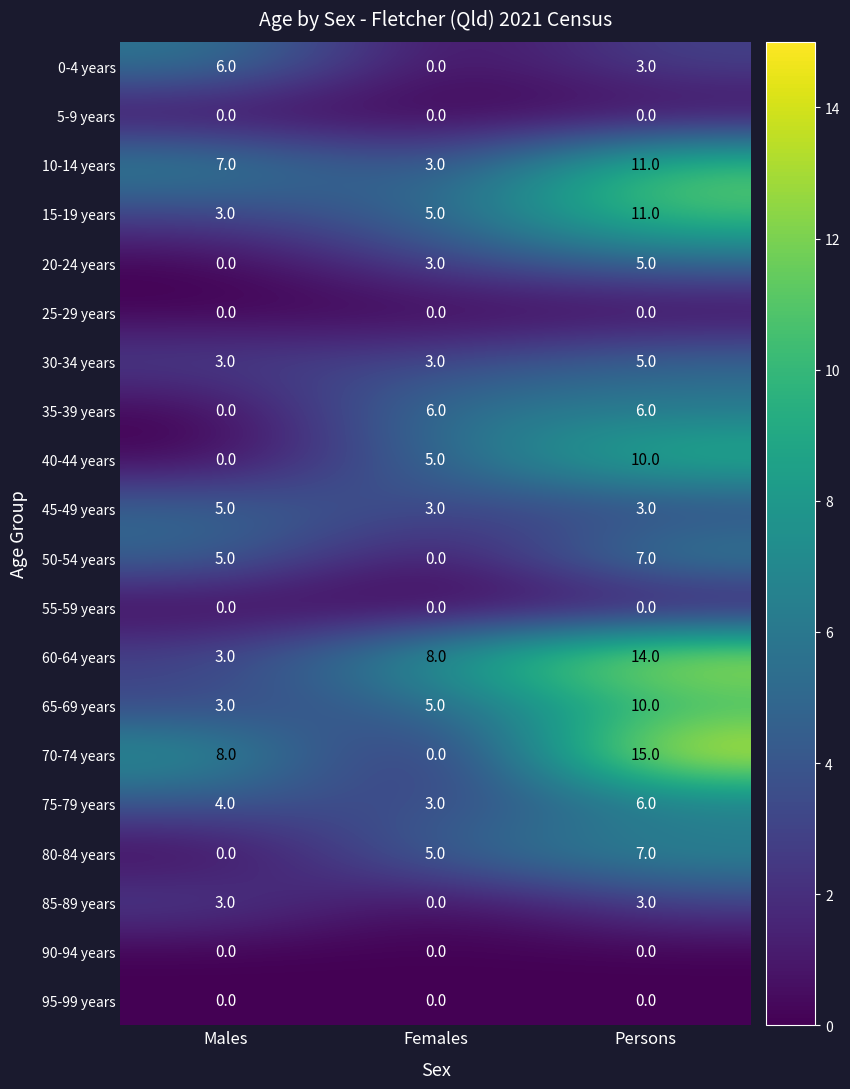

List the labels in order of 0-4 years value, largest first.

Males, Persons, Females